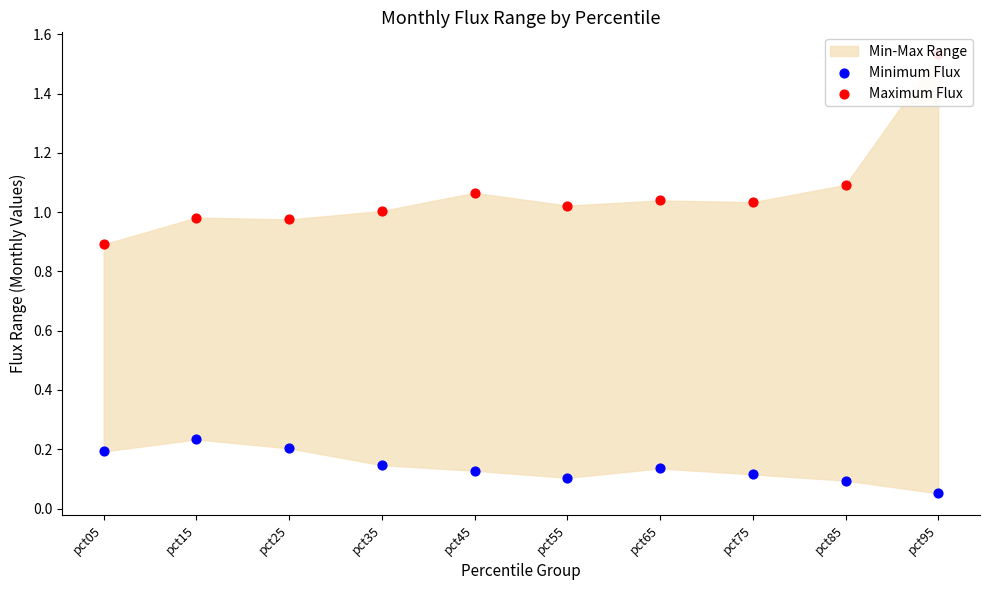

Which series has the widest spread of Y values?

Maximum Flux